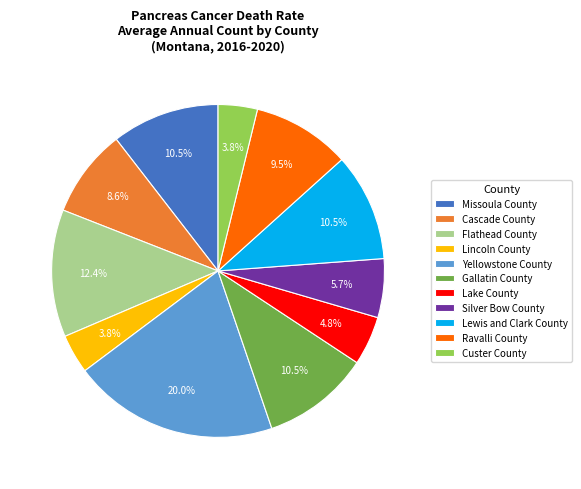

To the nearest percent, what is the difference between the largest and smallest slice percentages?

16%